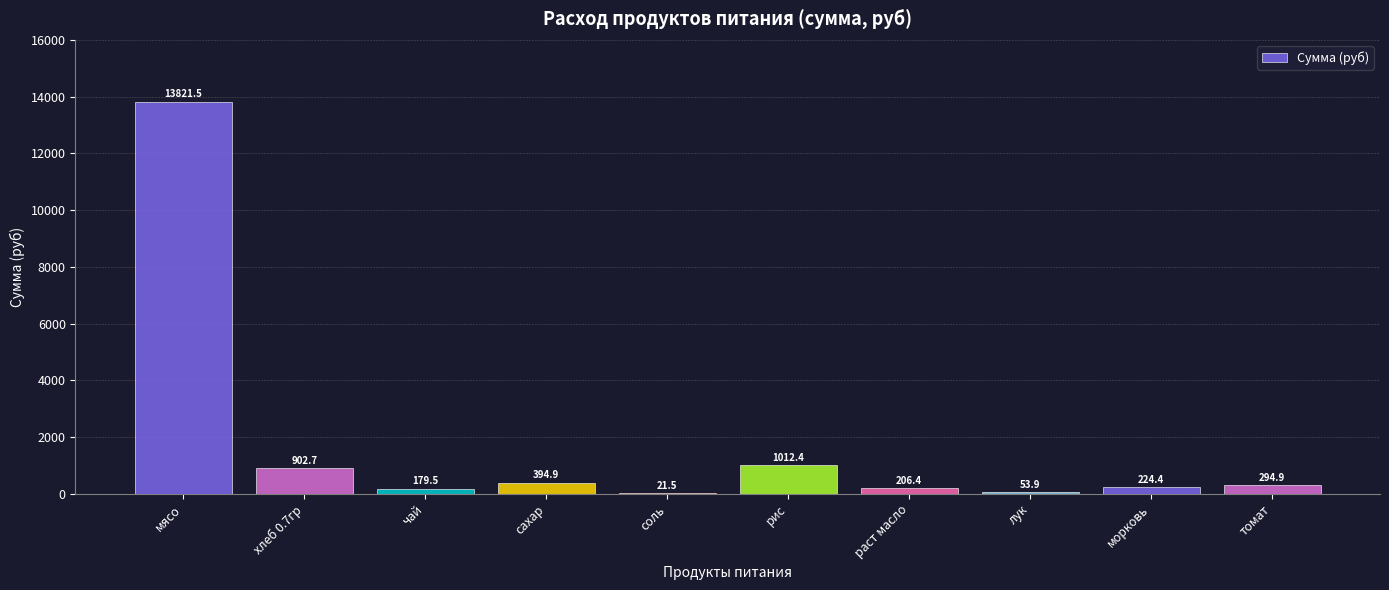

Reading left to right, extract all data points from this chart.

мясо=13821.5	хлеб 0.7гр=902.7	чай=179.5	сахар=394.9	соль=21.5	рис=1012.4	раст масло=206.4	лук=53.9	морковь=224.4	томат=294.9